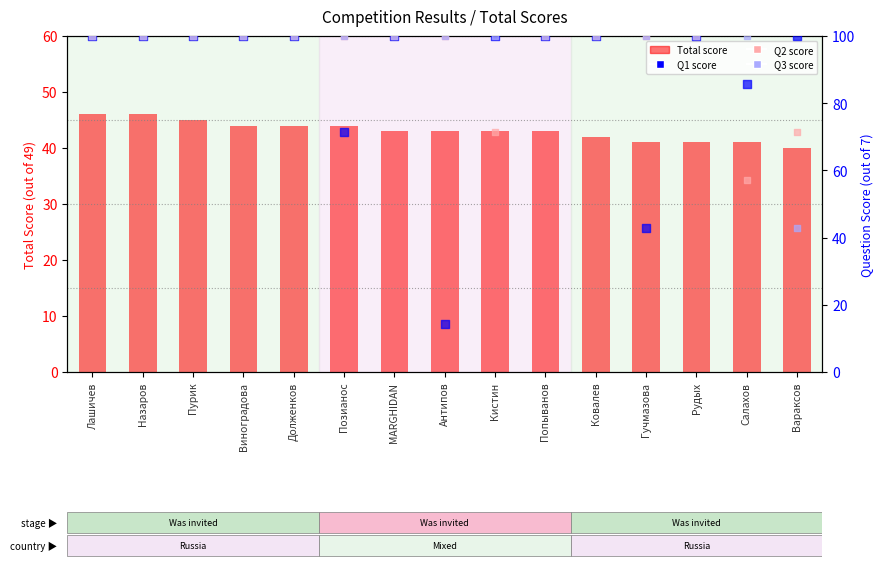

At how many categories does at least one series exceed 15?

15